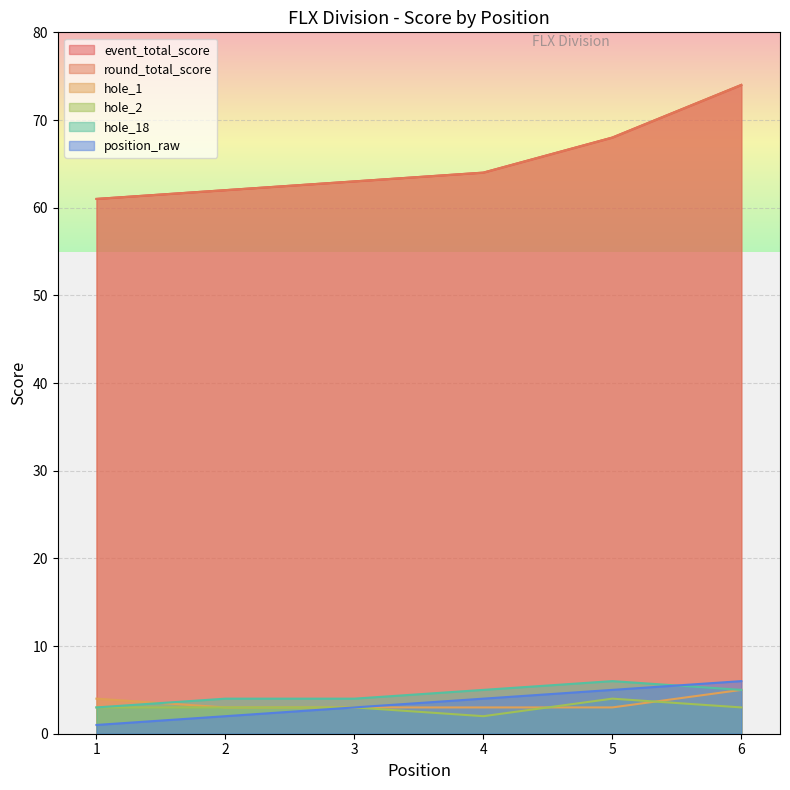

Between 5 and 6, which is larger?

6